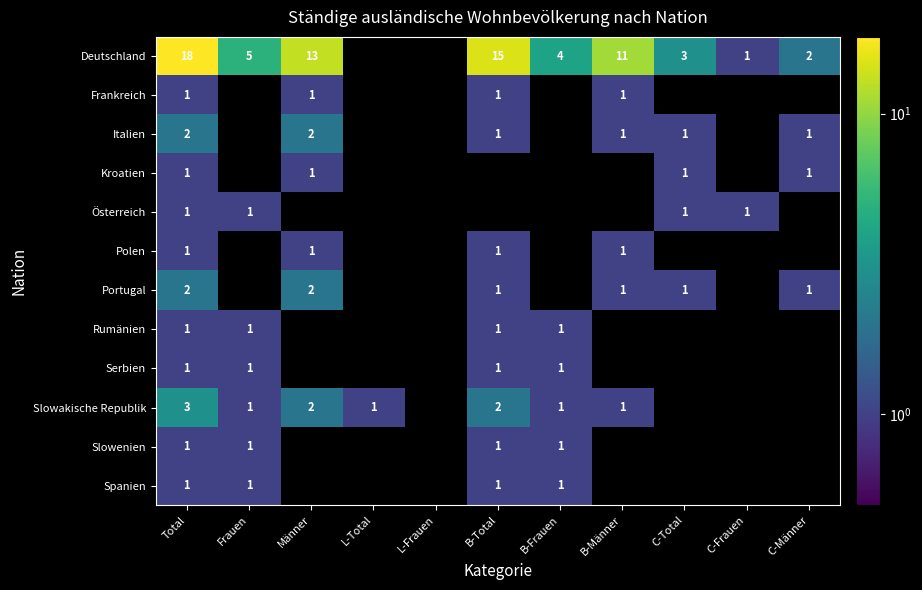

How many categories are shown in the chart?

11